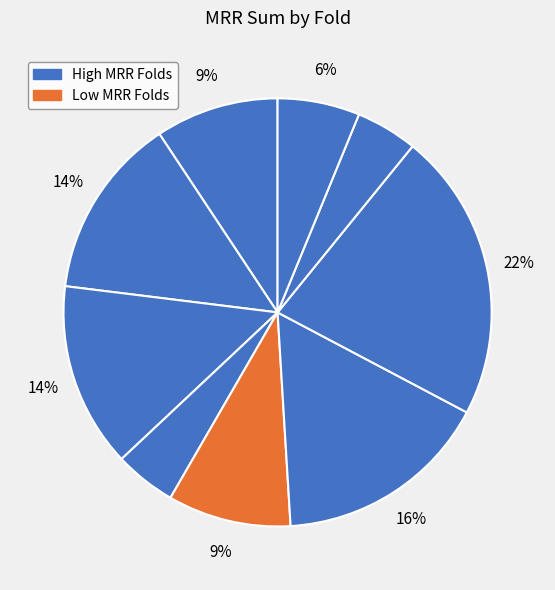

How many segments does this pie chart have?

9